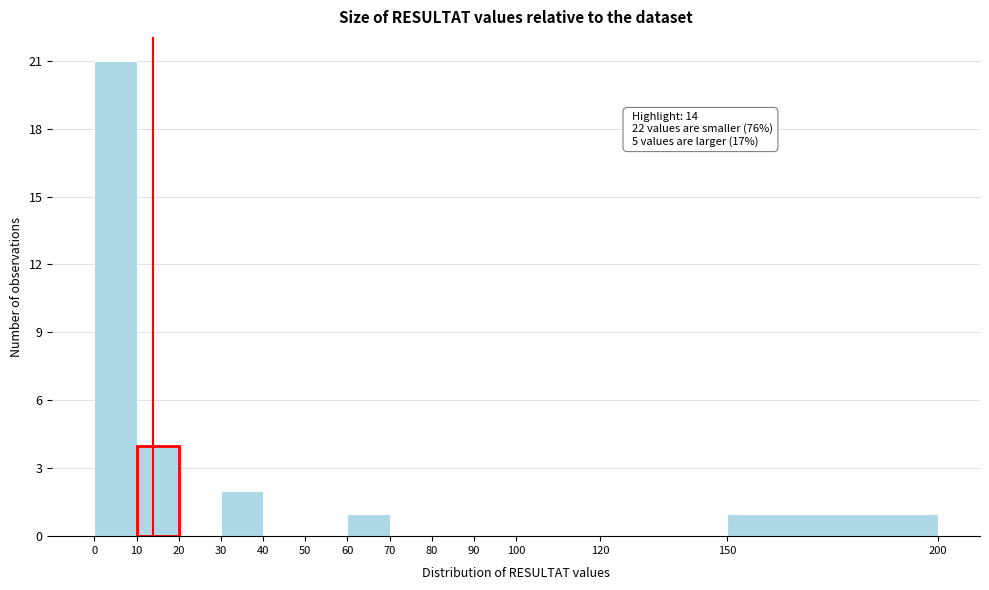

Which range on the x-axis has the tallest bar?

0 to 10